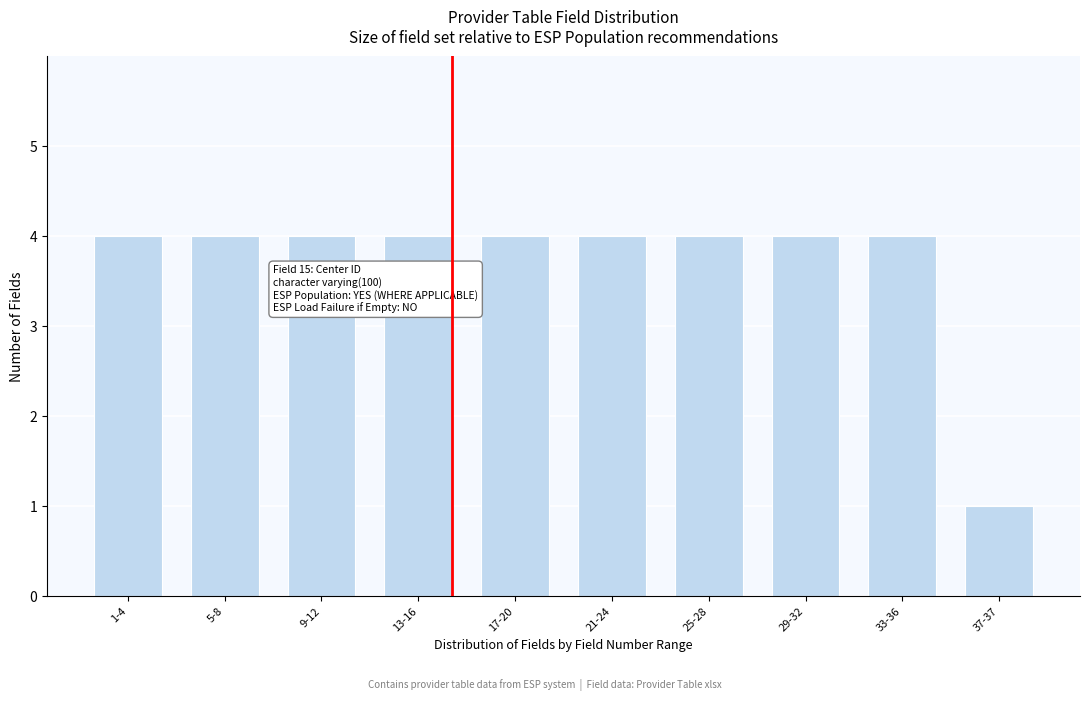

Reading left to right, transcribe all the data shown in this chart.

1-4=4	5-8=4	9-12=4	13-16=4	17-20=4	21-24=4	25-28=4	29-32=4	33-36=4	37-37=1